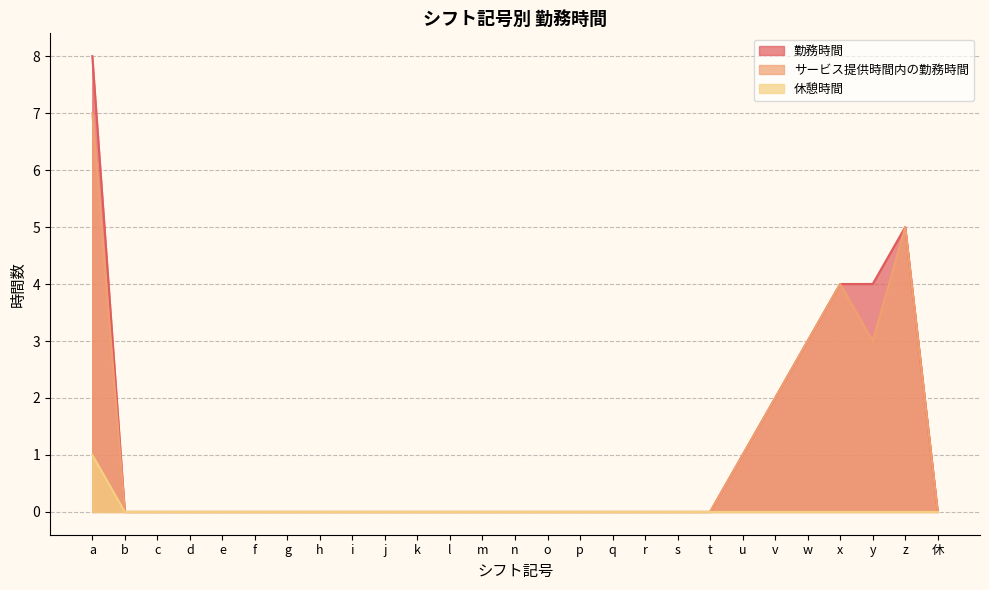

At which label does サービス提供時間内の勤務時間 reach its minimum?

b